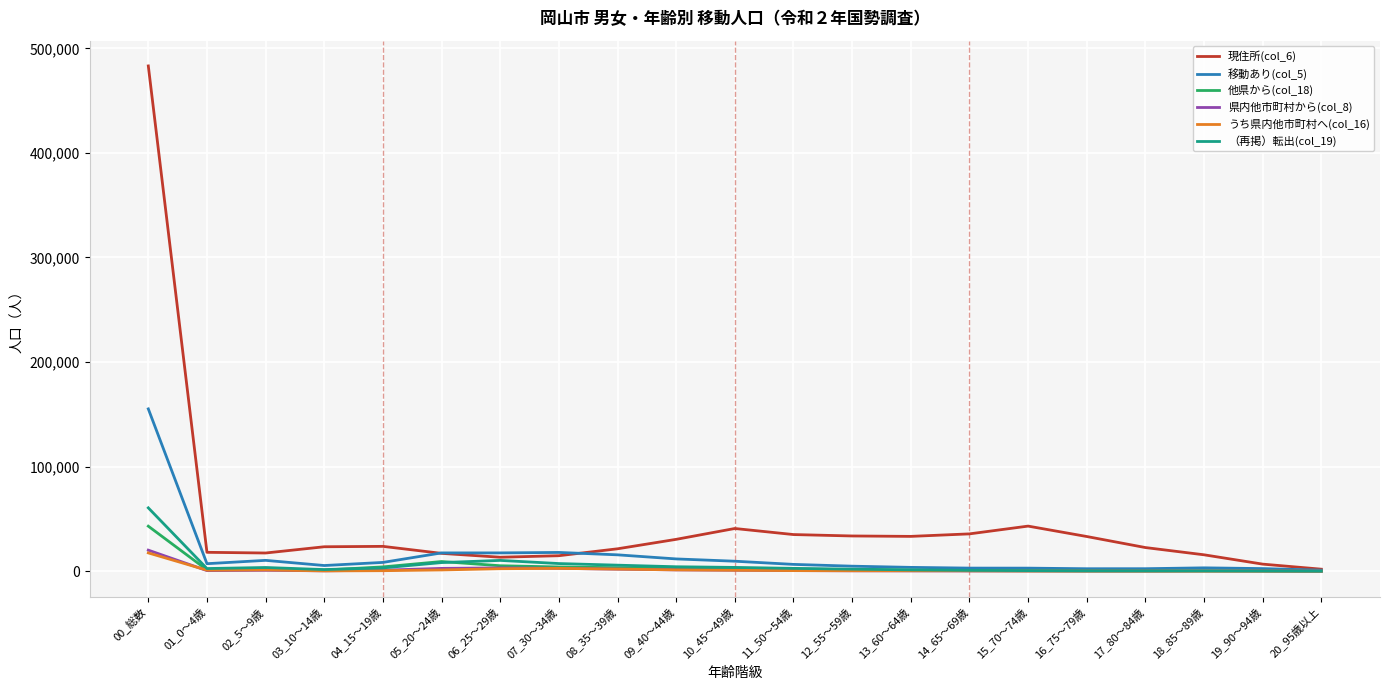

What is the greatest value displayed?

483146